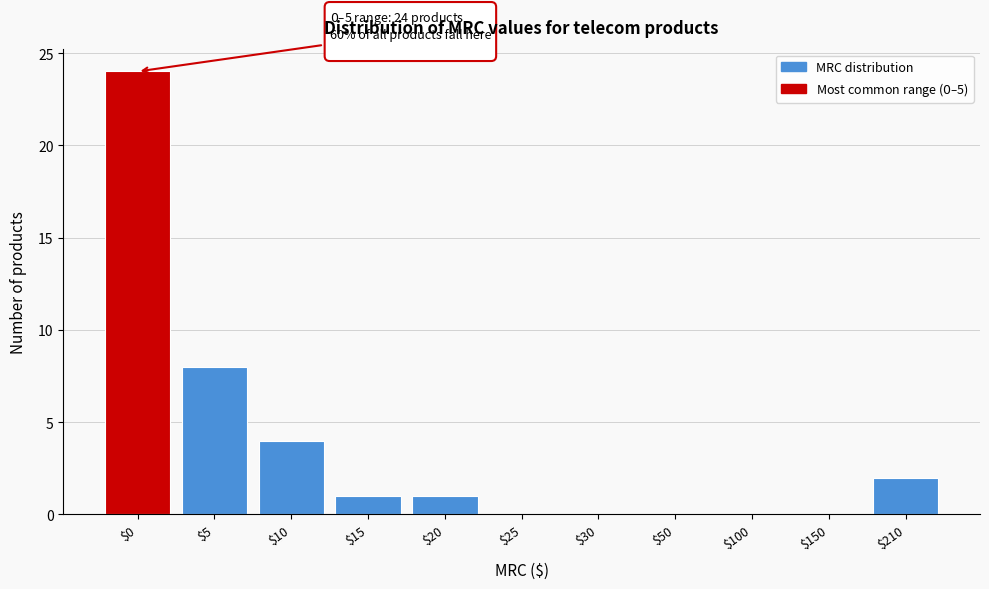

The chart shows a value of 1 at $20. True or false?

True